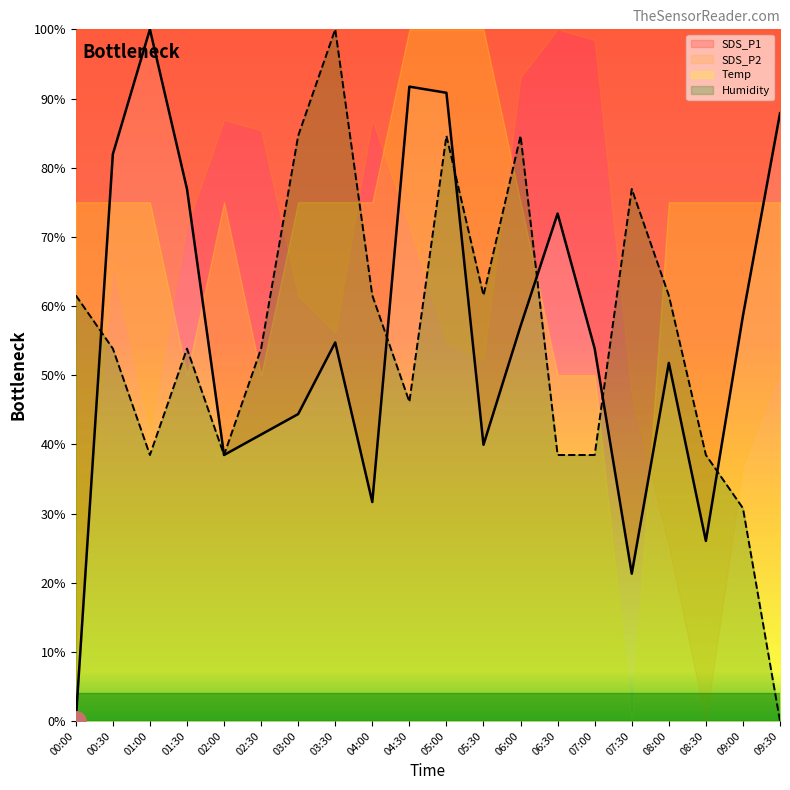

How many values in SDS_P1 are above zero?

19